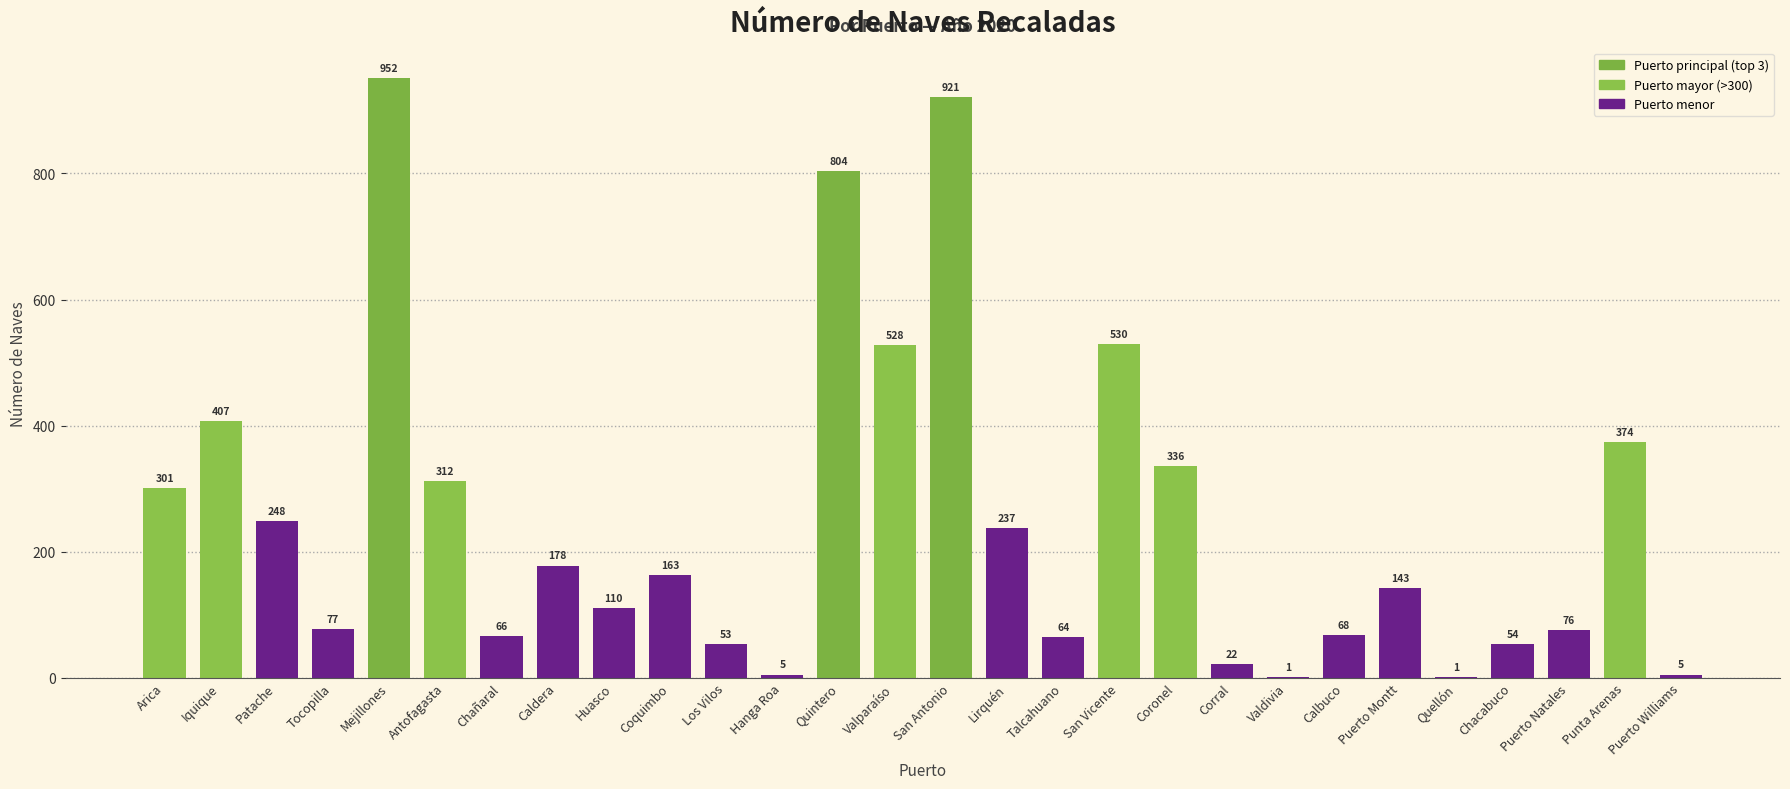

What is the sum of all values?

7036